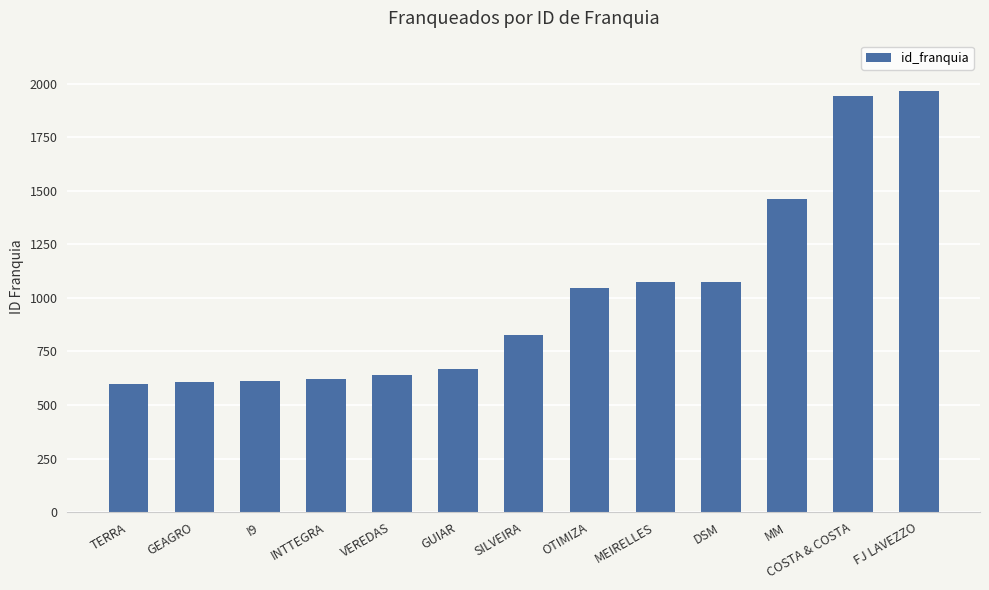

How many data points are less than 825?

6